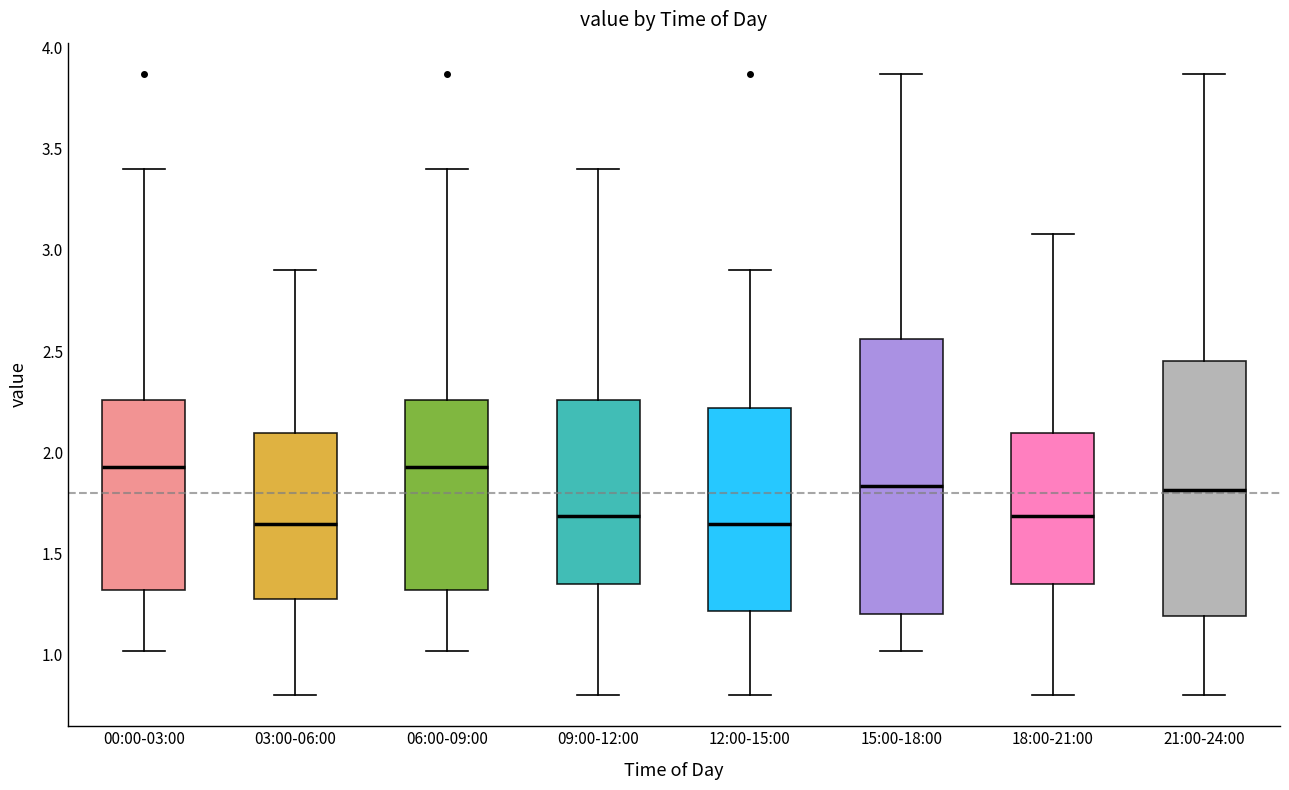

Reading left to right, transcribe this box plot: for each box, give where its median line is, the range the box spans, and where its two whiskers end, as read against the y-axis. The values are not printed on the chart, so give them approximately, as read against the axis.

00:00-03:00: median 1.95, box 1.30 to 2.25, whiskers 1.00 to 3.40
03:00-06:00: median 1.65, box 1.30 to 2.10, whiskers 0.80 to 2.90
06:00-09:00: median 1.95, box 1.30 to 2.25, whiskers 1.00 to 3.40
09:00-12:00: median 1.70, box 1.35 to 2.25, whiskers 0.80 to 3.40
12:00-15:00: median 1.65, box 1.20 to 2.20, whiskers 0.80 to 2.90
15:00-18:00: median 1.85, box 1.20 to 2.55, whiskers 1.00 to 3.85
18:00-21:00: median 1.70, box 1.35 to 2.10, whiskers 0.80 to 3.10
21:00-24:00: median 1.80, box 1.20 to 2.45, whiskers 0.80 to 3.85